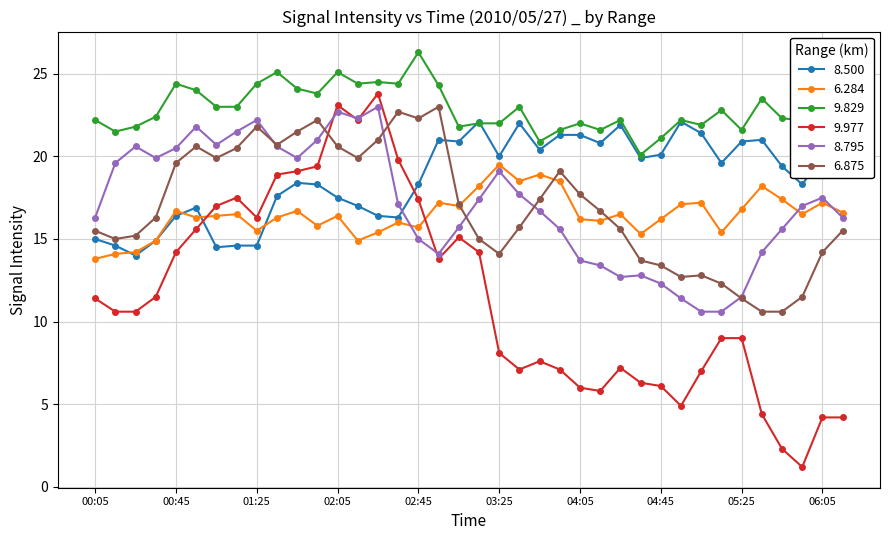

Where is the first local maximum for 9.977?

01:15